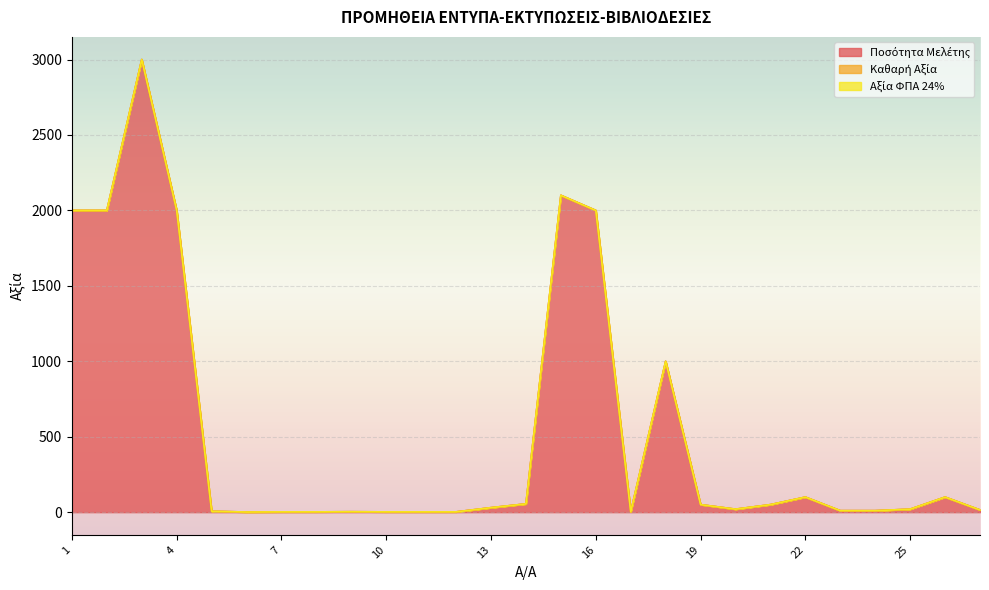

What are all the series names shown in the legend?

Ποσότητα Μελέτης, Καθαρή Αξία, Αξία ΦΠΑ 24%